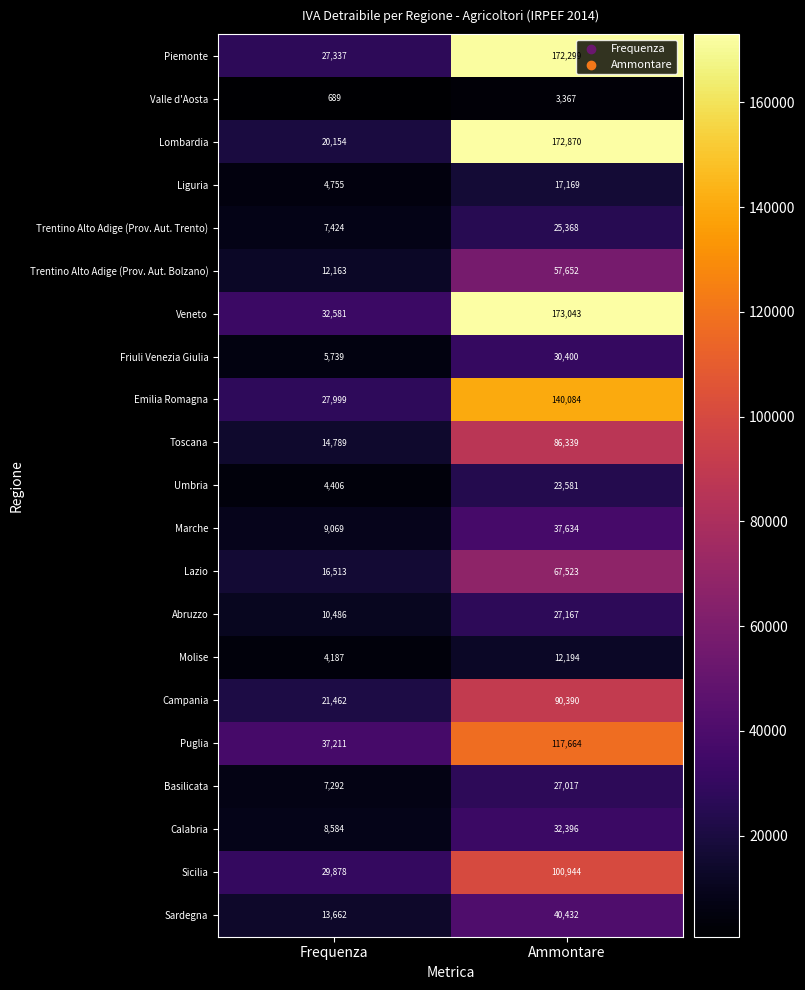

Which category has the highest value across all series?

Ammontare